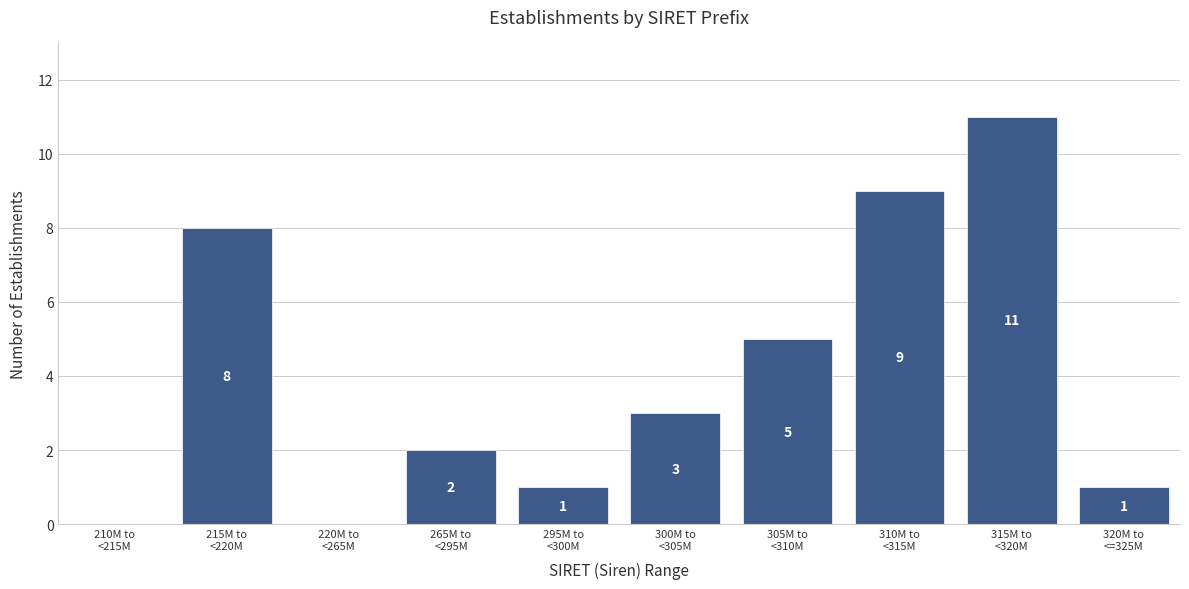

What is the maximum value shown in the chart?

11